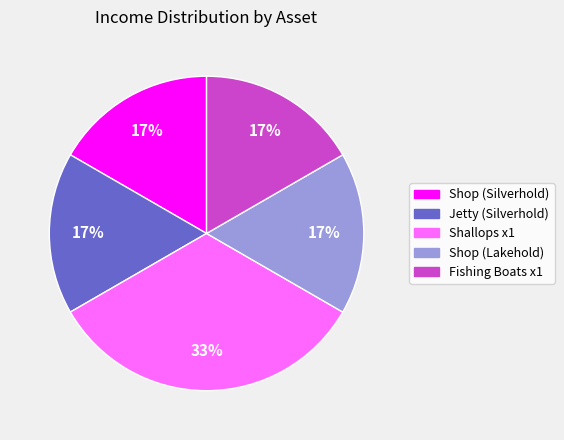

Combined, do Shop (Silverhold) and Jetty (Silverhold) account for over 50%?

No